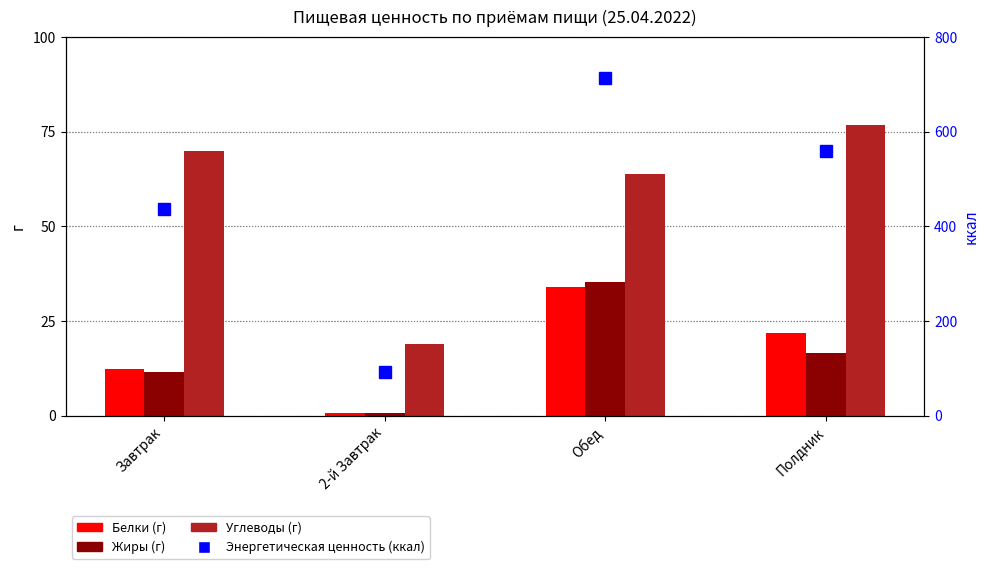

What are all the series names shown in the legend?

Белки (г), Жиры (г), Углеводы (г), Энергетическая ценность (ккал)